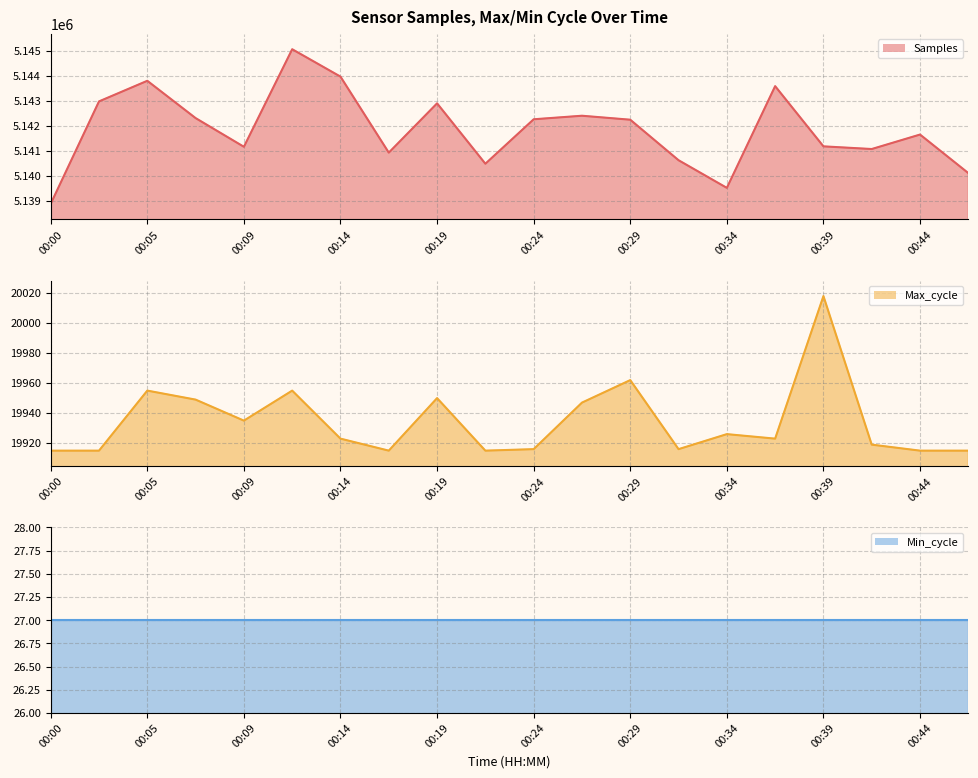

What is the difference between the maximum and minimum values in the Max_cycle series?

103